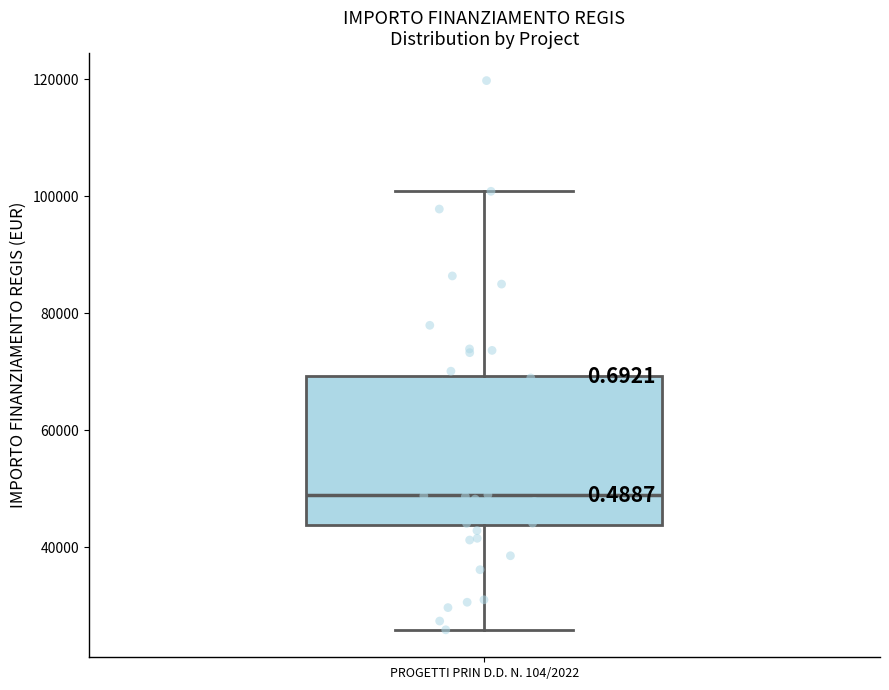

Read this box plot against the y-axis: the position of the median line, the range covered by the box, and the ends of both whiskers. The values are not printed on the chart, so give them approximately, as read against the axis.

median 48000, box 44000 to 70000, whiskers 26000 to 100000